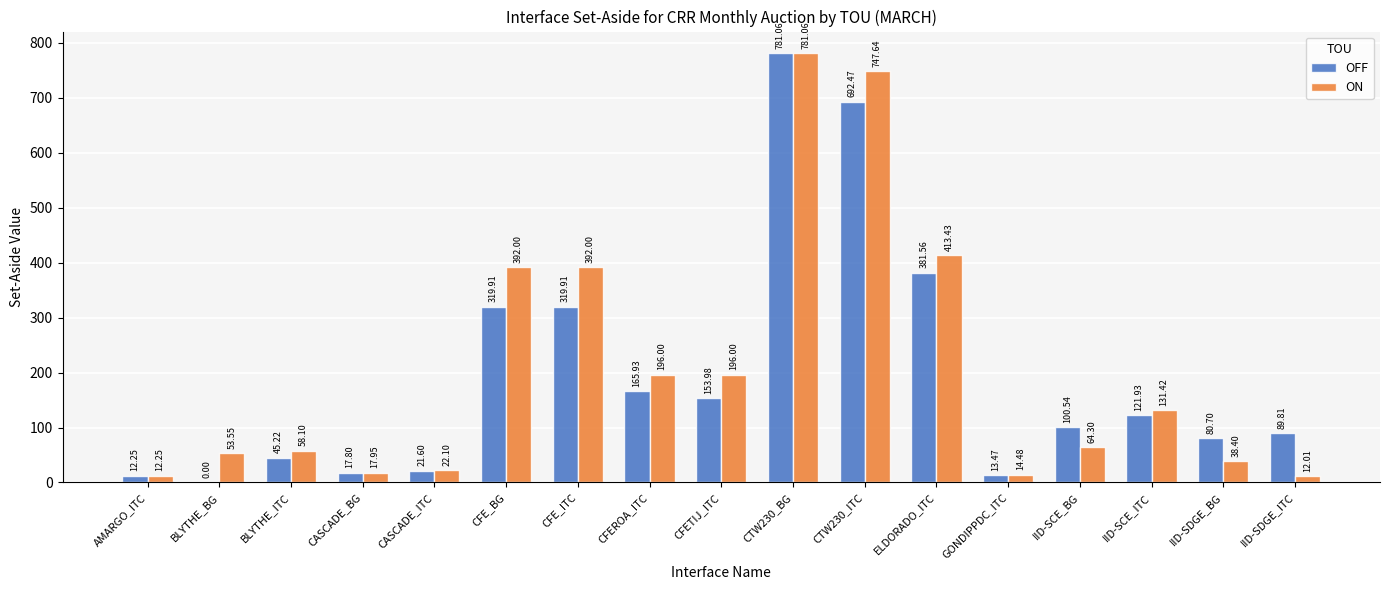

Which category has the highest value in the OFF series?

CTW230_BG